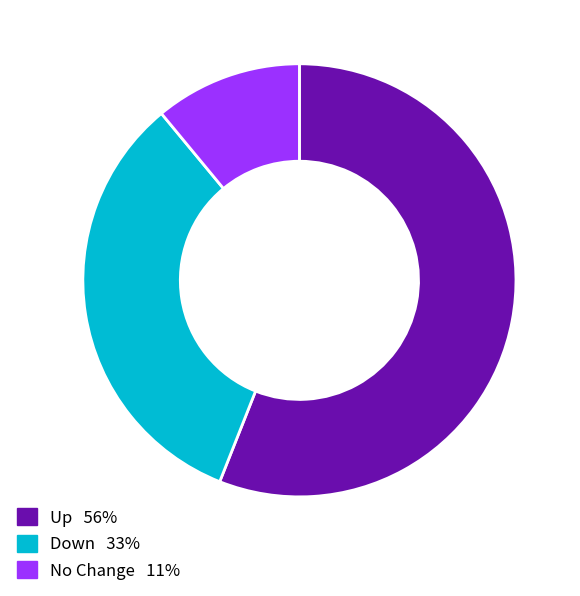

Is there a majority slice in this chart?

Yes